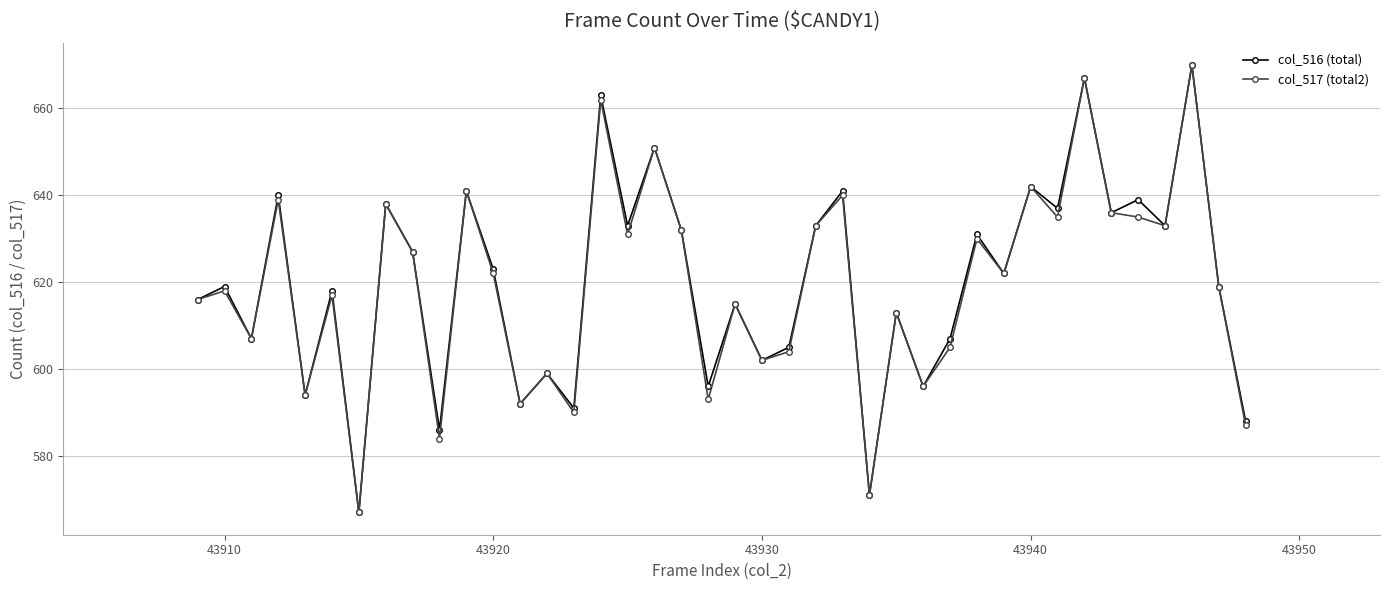

At how many categories does at least one series exceed 578?

38